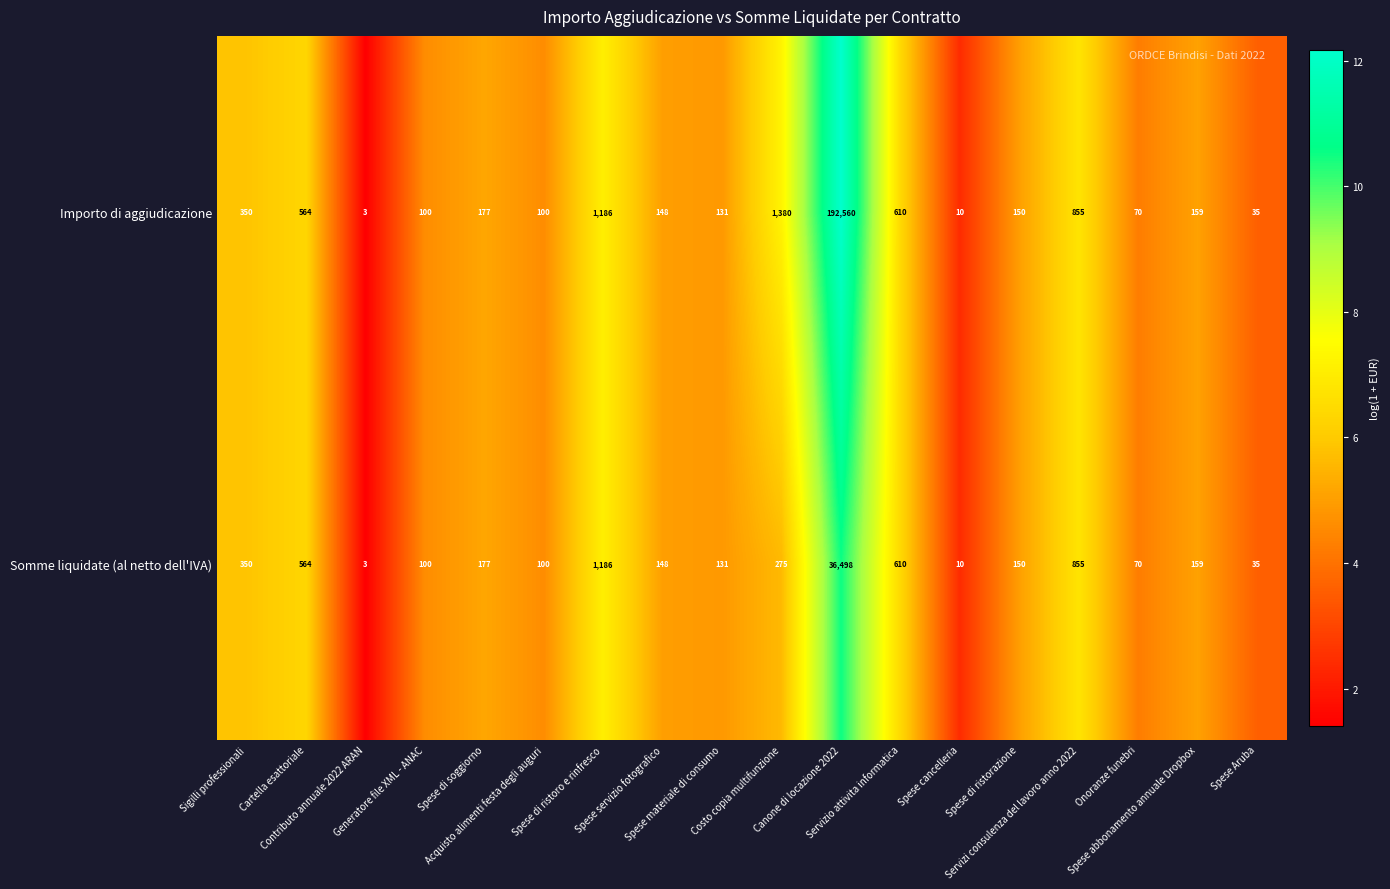

How many data points does each series have?

18